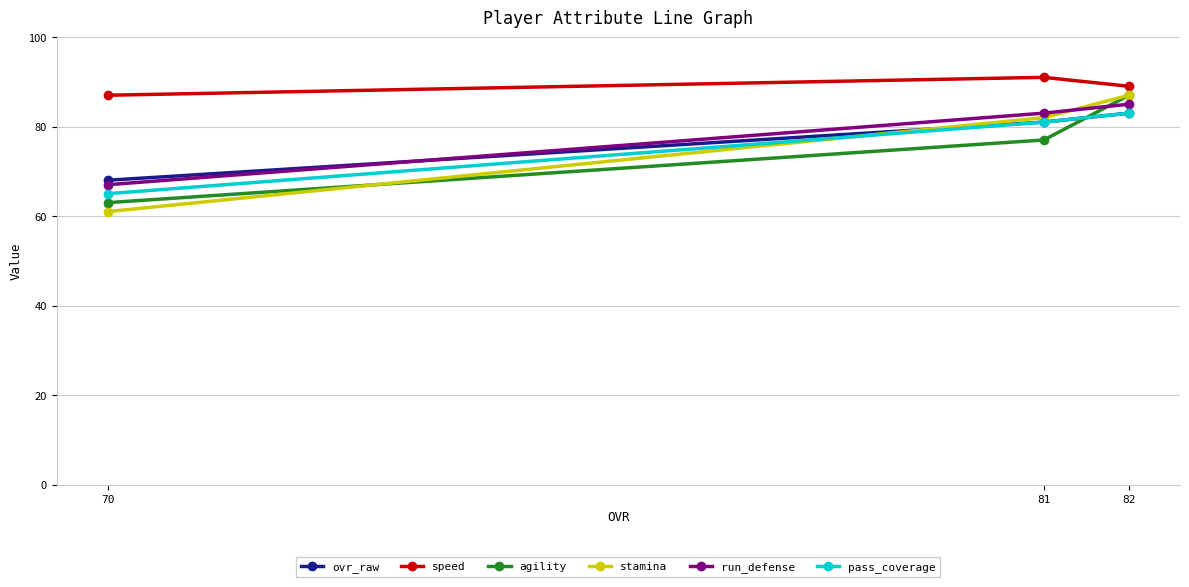

How many data points in pass_coverage are less than 81?

1